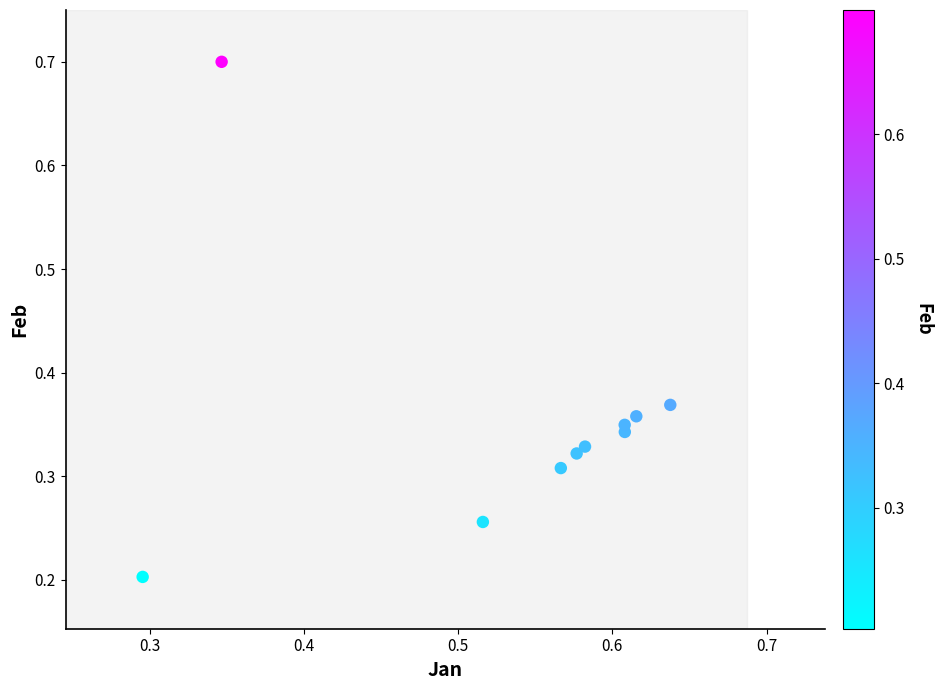

What is the range of Y values (max minus min)?

0.5